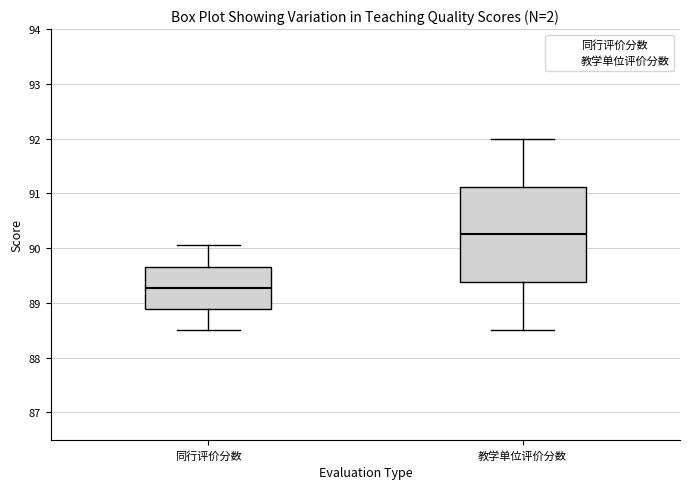

Reading left to right, read every box against the y-axis: the position of its median line, the range the box covers, and the ends of its whiskers. The values are not printed on the chart, so give them approximately, as read against the axis.

同行评价分数: median 89.3, box 88.9 to 89.7, whiskers 88.5 to 90.1
教学单位评价分数: median 90.3, box 89.4 to 91.1, whiskers 88.5 to 92.0